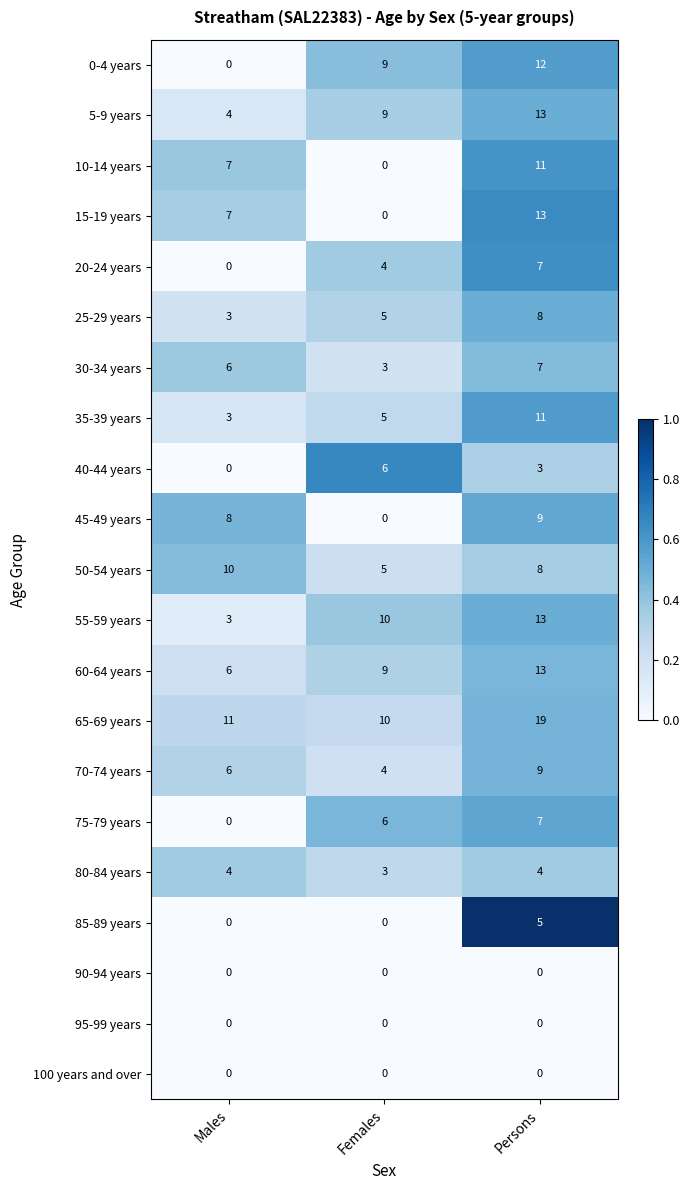

What is the maximum value shown in the chart?

19